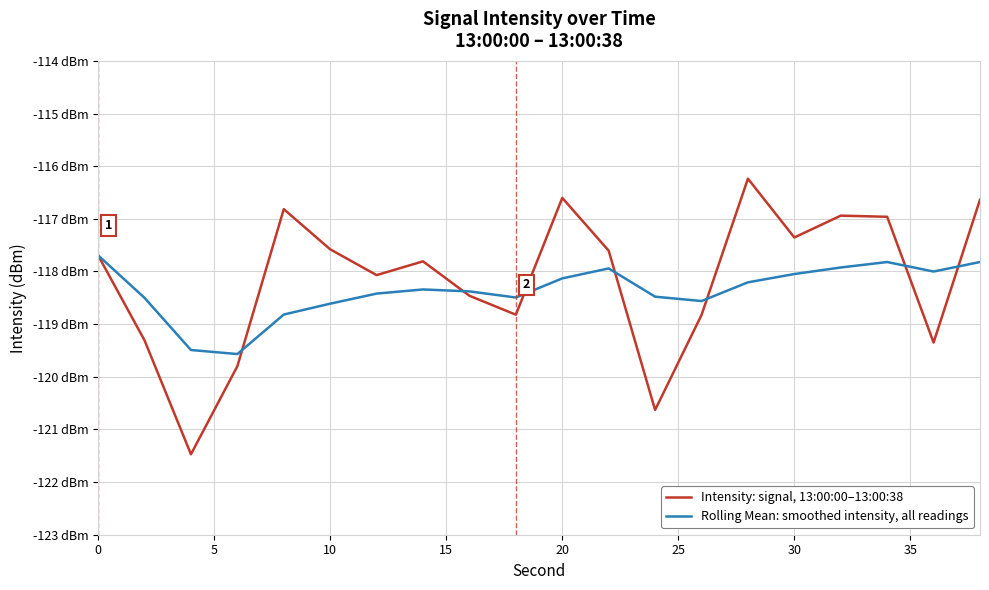

Rank the series by their maximum value, from highest to lowest.

Intensity: signal, 13:00:00–13:00:38, Rolling Mean: smoothed intensity, all readings